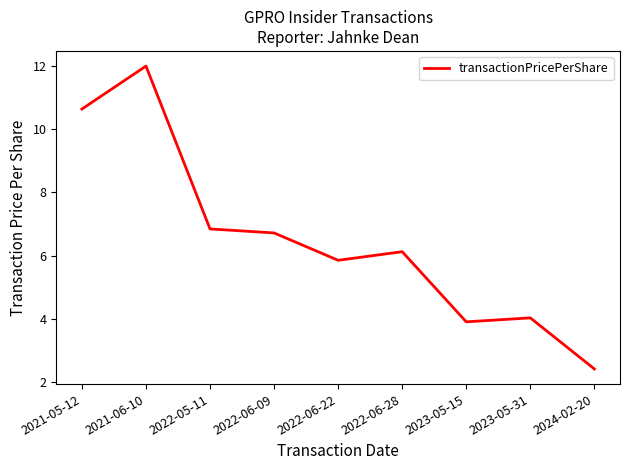

Rank the categories by value from highest to lowest.

2021-06-10, 2021-05-12, 2022-05-11, 2022-06-09, 2022-06-28, 2022-06-22, 2023-05-31, 2023-05-15, 2024-02-20